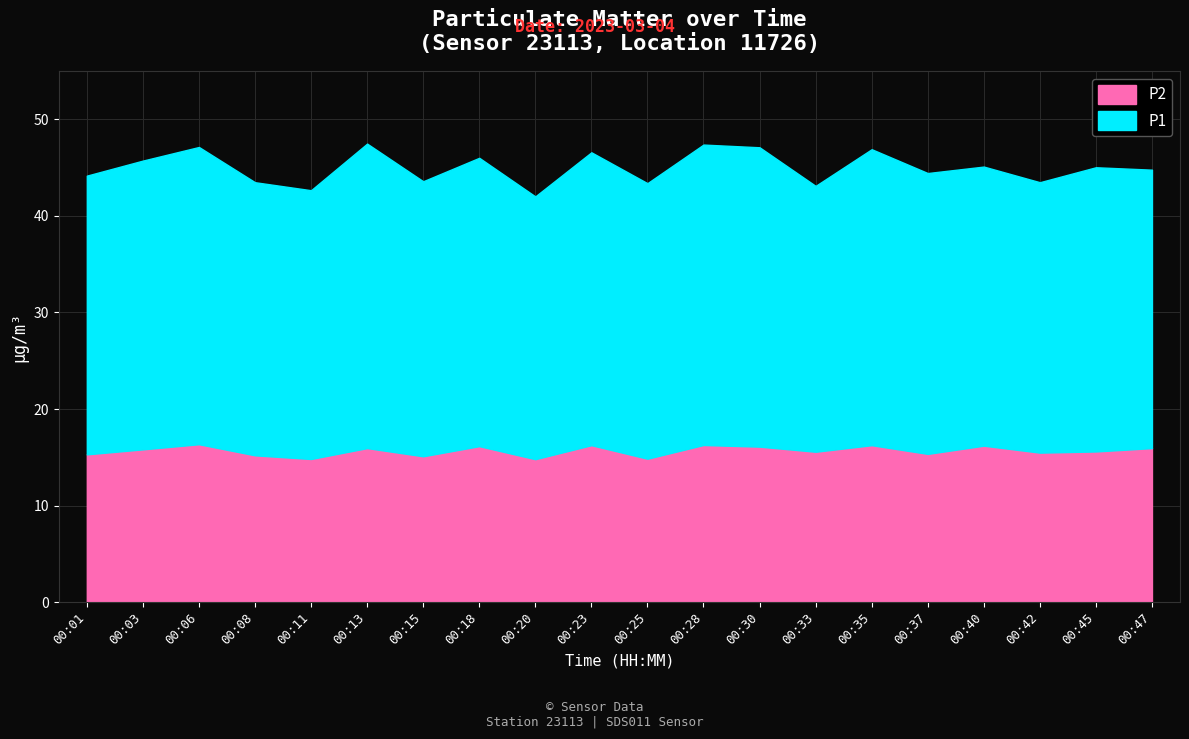

What is the difference between the P2 values at 00:30 and 00:40?

0.1